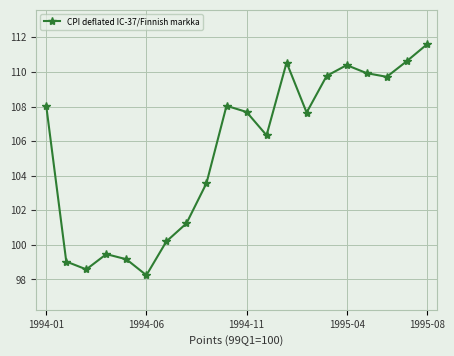

What is the maximum value shown in the chart?

111.6